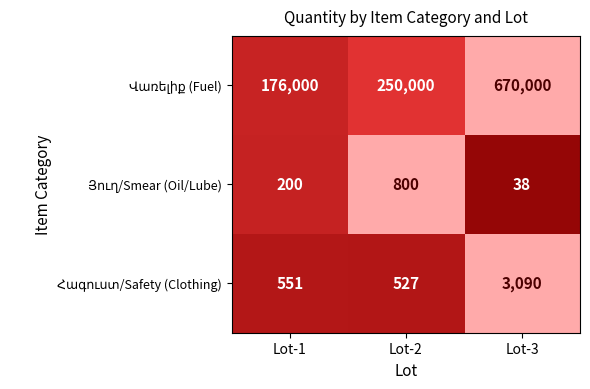

At which category is the sum across all series the highest?

Lot-3